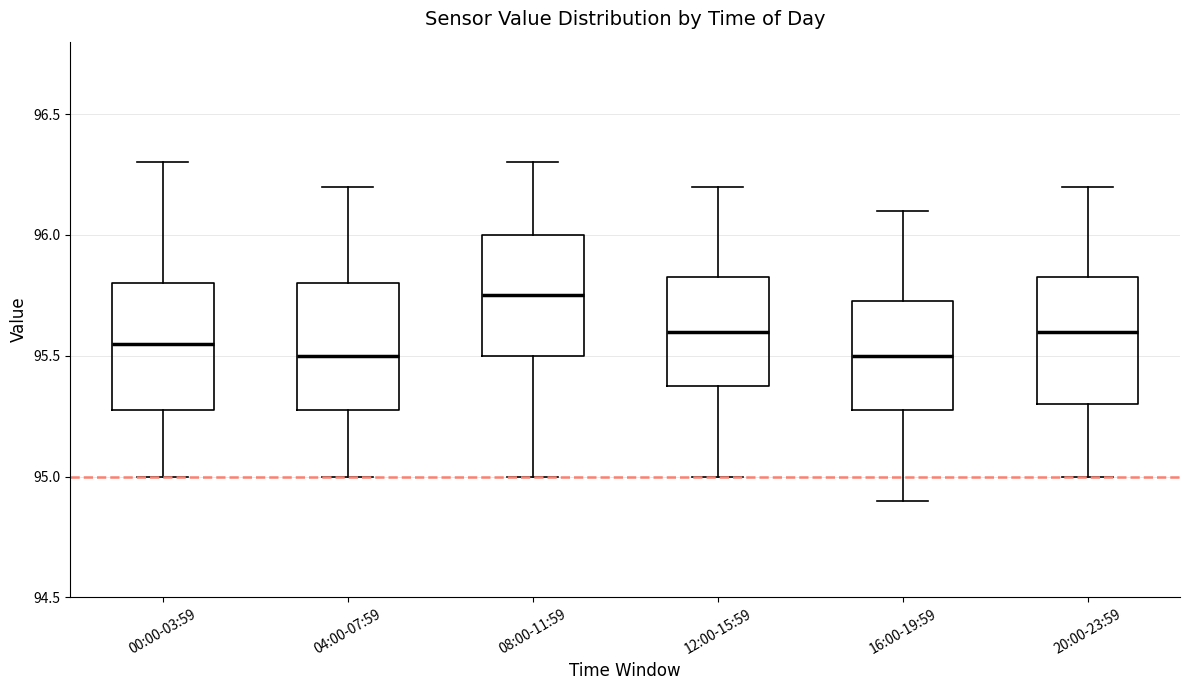

Where is the lower edge of the box for 00:00-03:59 on the y-axis? The values are not printed on the chart, so give them approximately, as read against the axis.

95.30